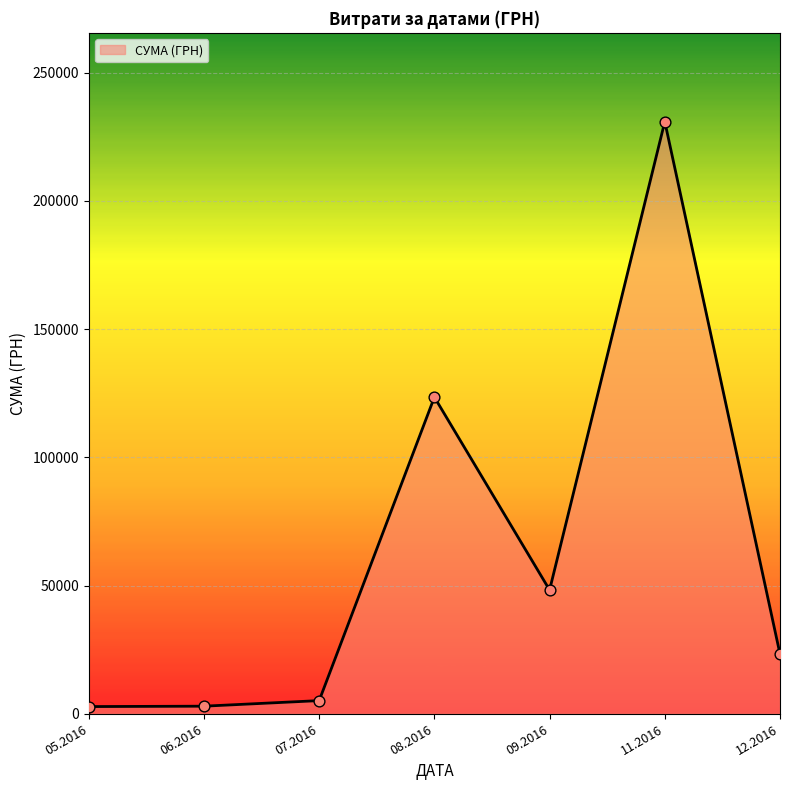

What is the change in value from 08.2016 to 12.2016?

-100141.2